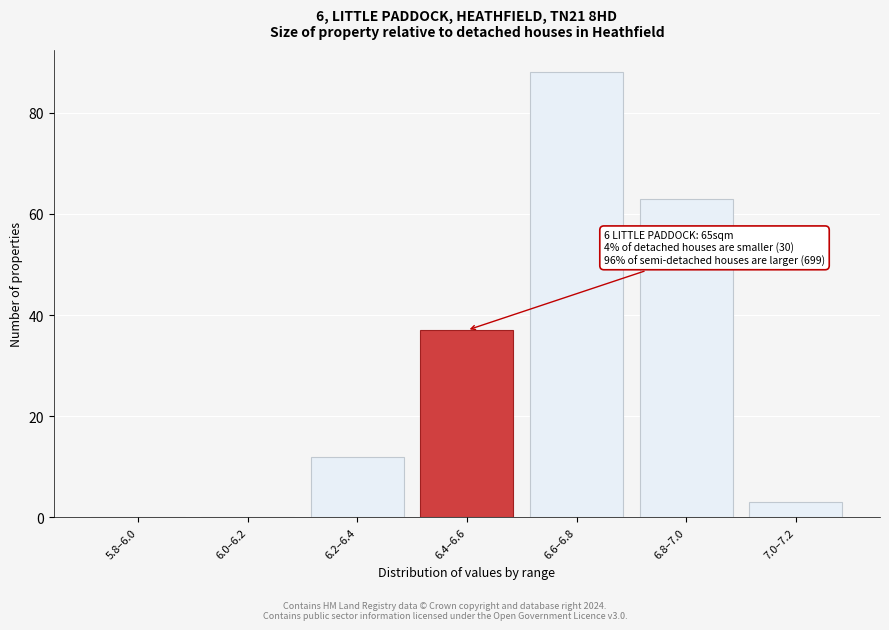

Reading left to right, transcribe all the data shown in this chart.

5.8–6.0=0	6.0–6.2=0	6.2–6.4=12	6.4–6.6=37	6.6–6.8=88	6.8–7.0=63	7.0–7.2=3